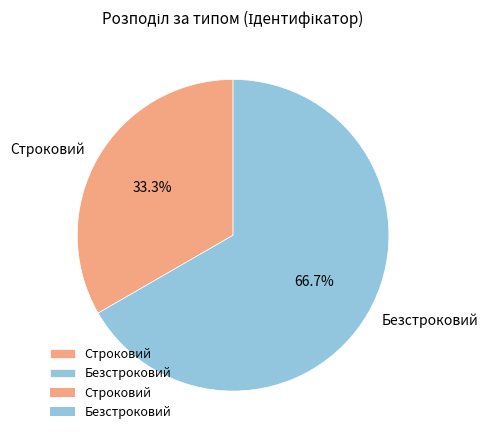

Does any single category account for the majority?

Yes